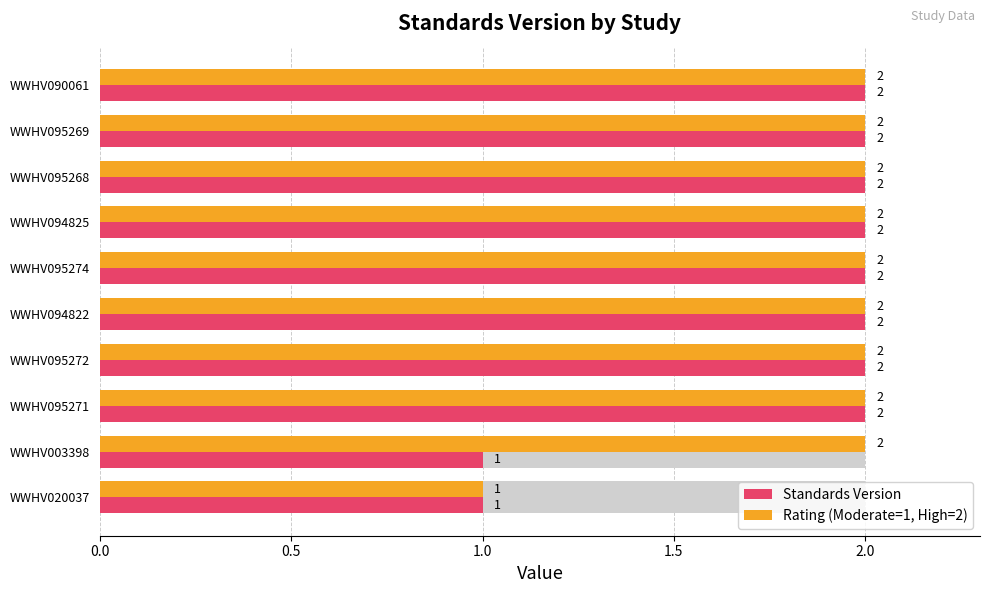

Which has a higher value, WWHV095272 or WWHV095271?

WWHV095272